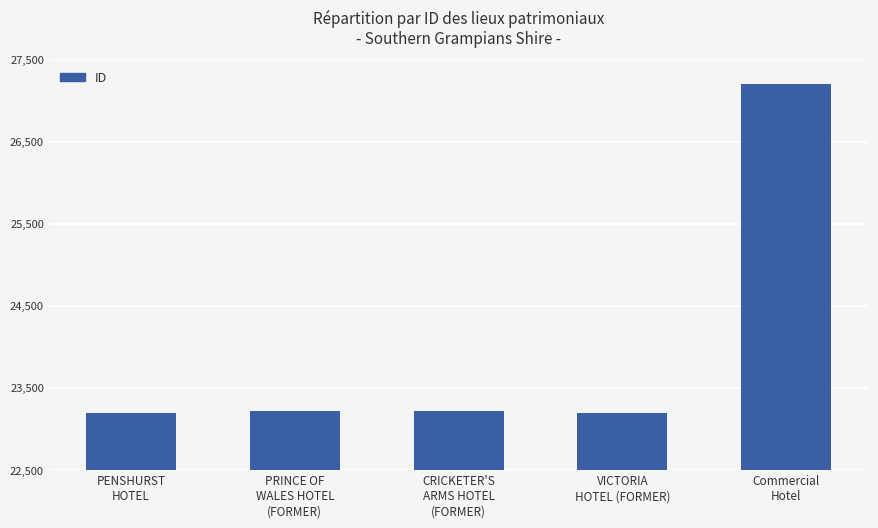

What is the value of the 4th bar from the left?

23199